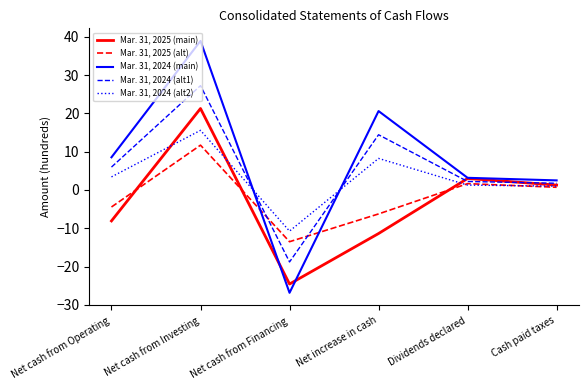

What is the sum of all Mar. 31, 2024 (alt1) values?

32.8